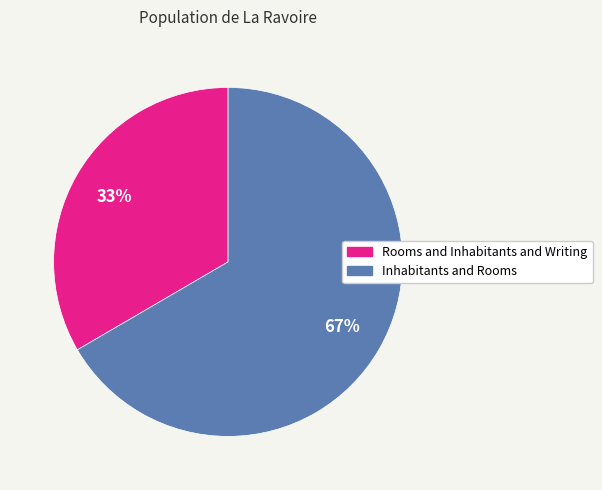

How many segments does this pie chart have?

2